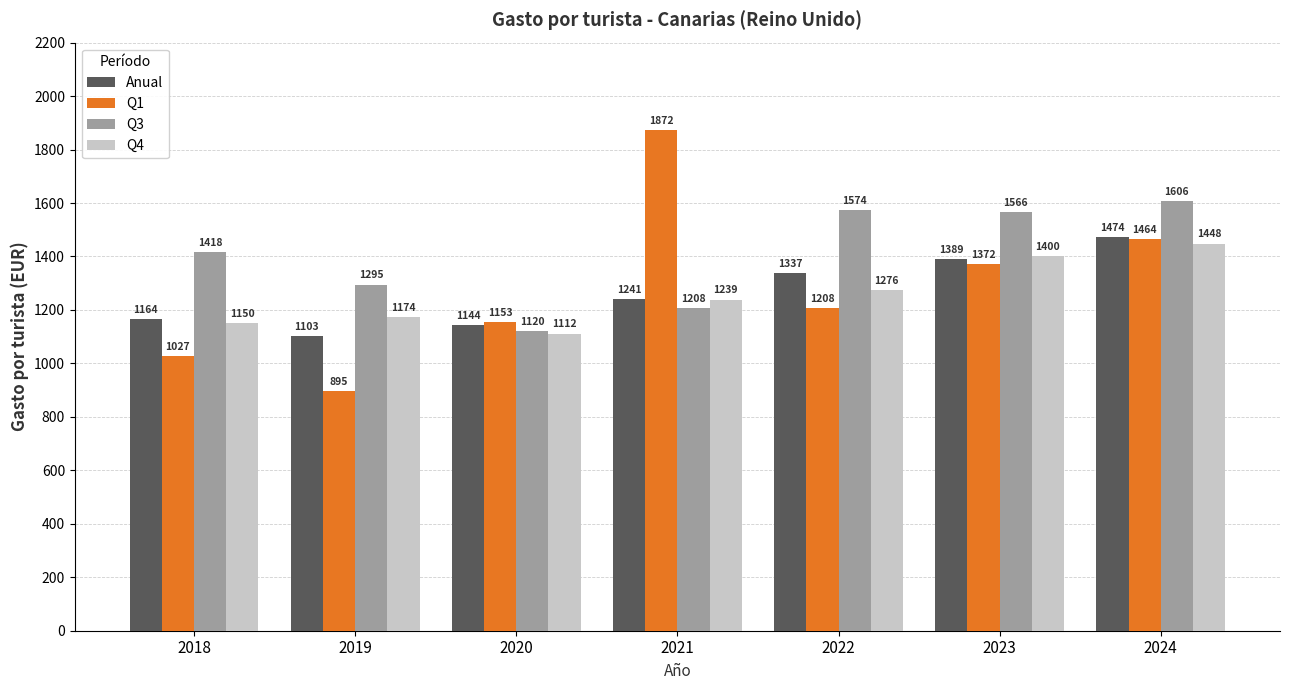

At which category is the sum across all series the highest?

2024